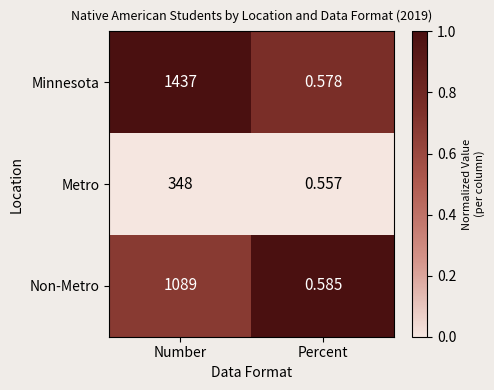

Which category has the lowest value in the Metro series?

Percent